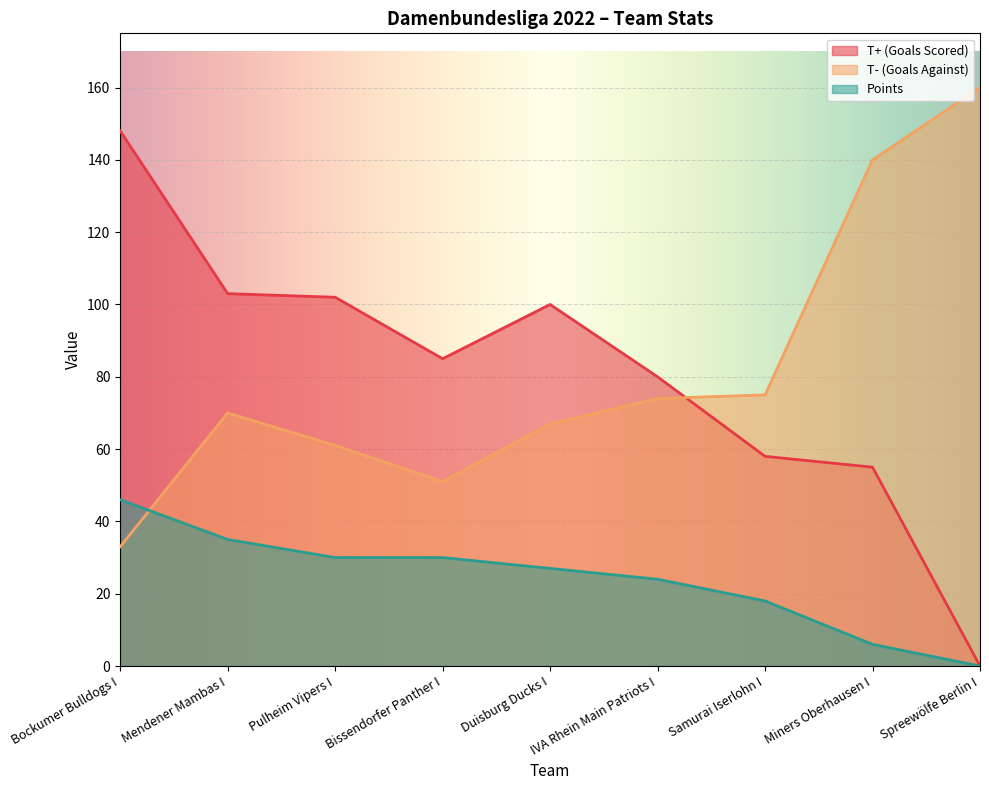

At Spreewölfe Berlin I, list the series in order from smallest to largest.

T+ (Goals Scored), Points, T- (Goals Against)